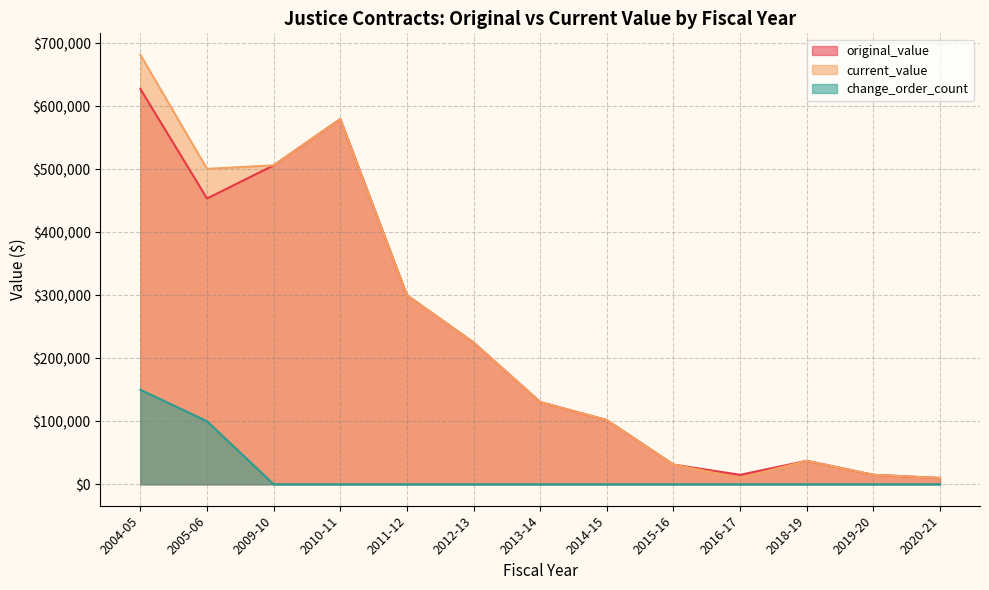

Does the chart display data point markers on the line(s)?

No